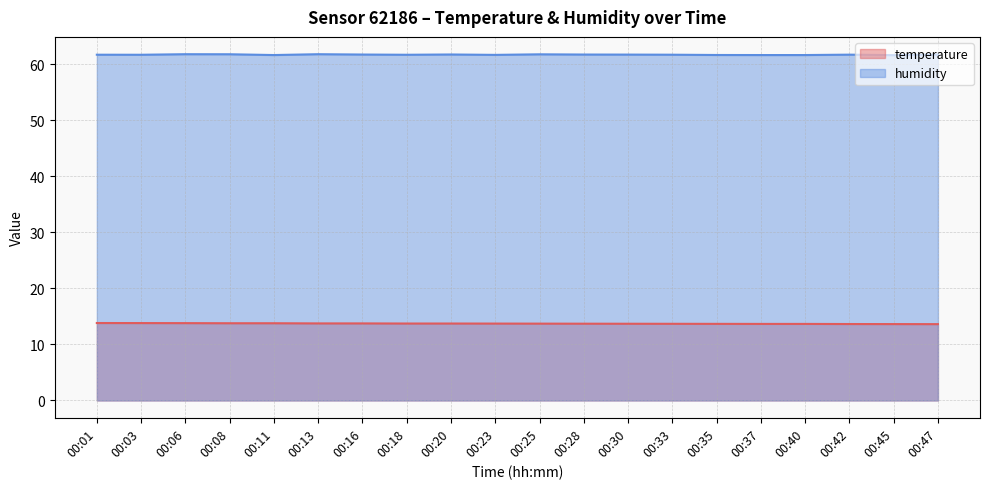

At which category is the sum across all series the highest?

00:06